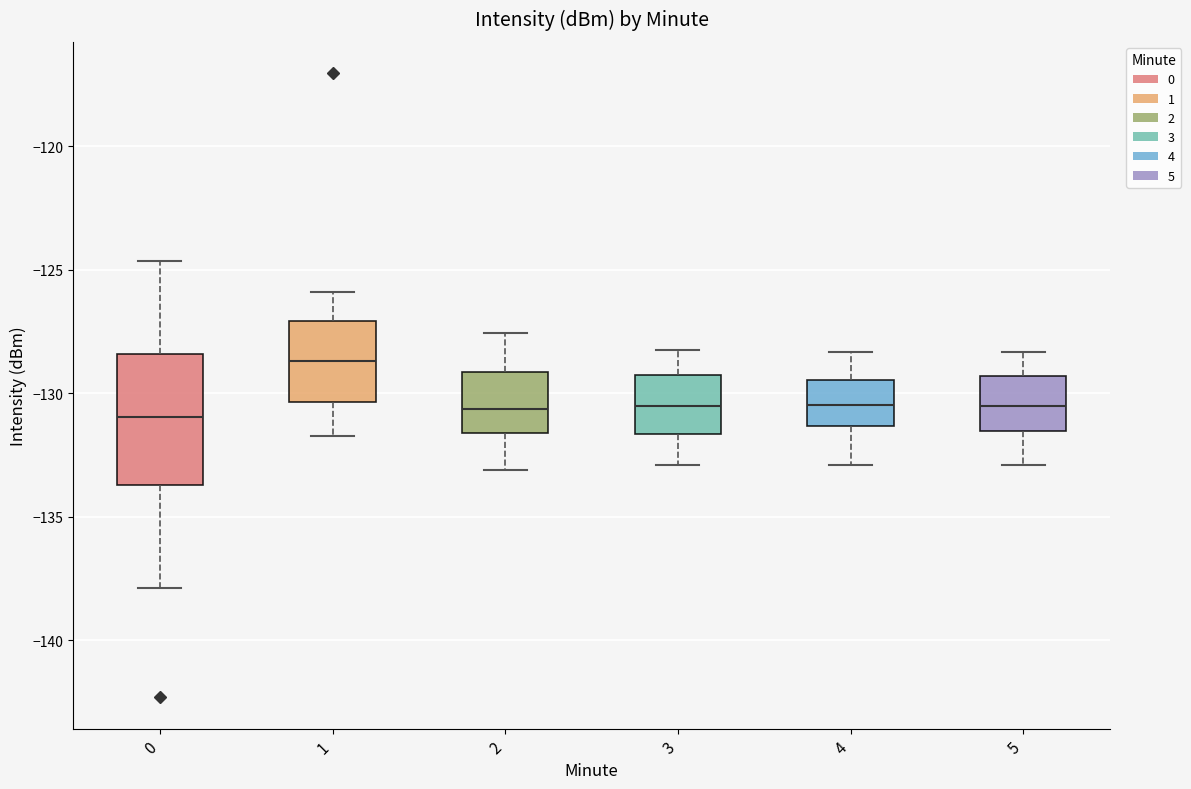

Where is the upper edge of the box at x = 3 on the y-axis? The values are not printed on the chart, so give them approximately, as read against the axis.

-129.5